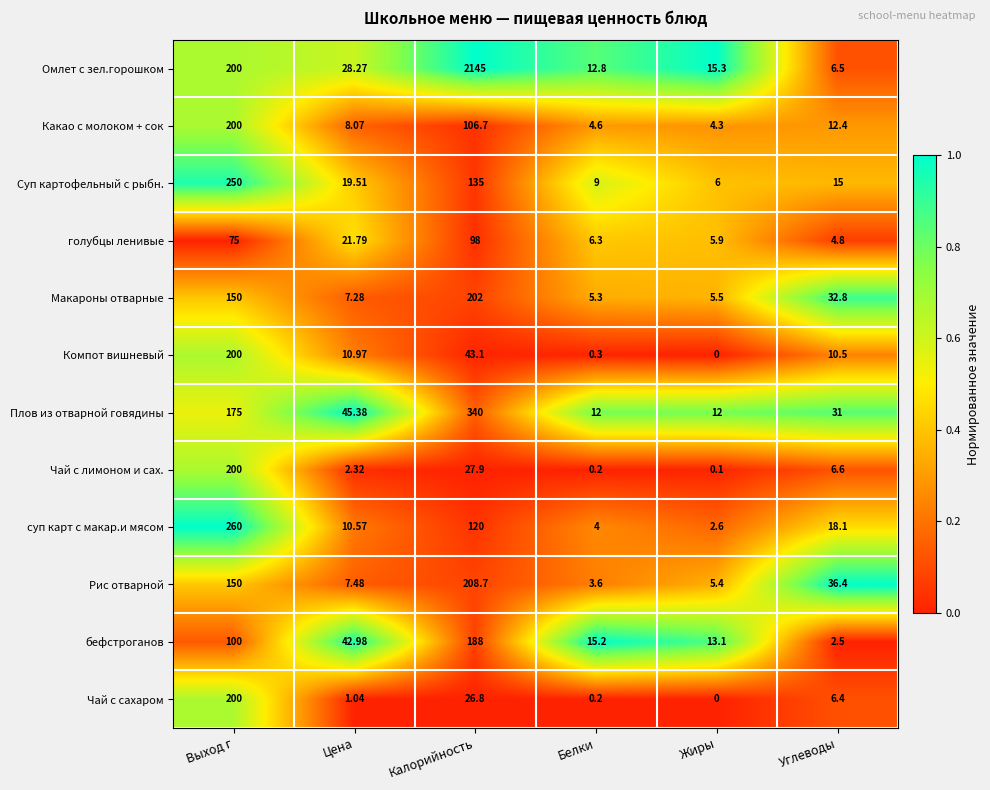

List the labels in order of Компот вишневый value, smallest first.

Жиры, Белки, Углеводы, Цена, Калорийность, Выход г